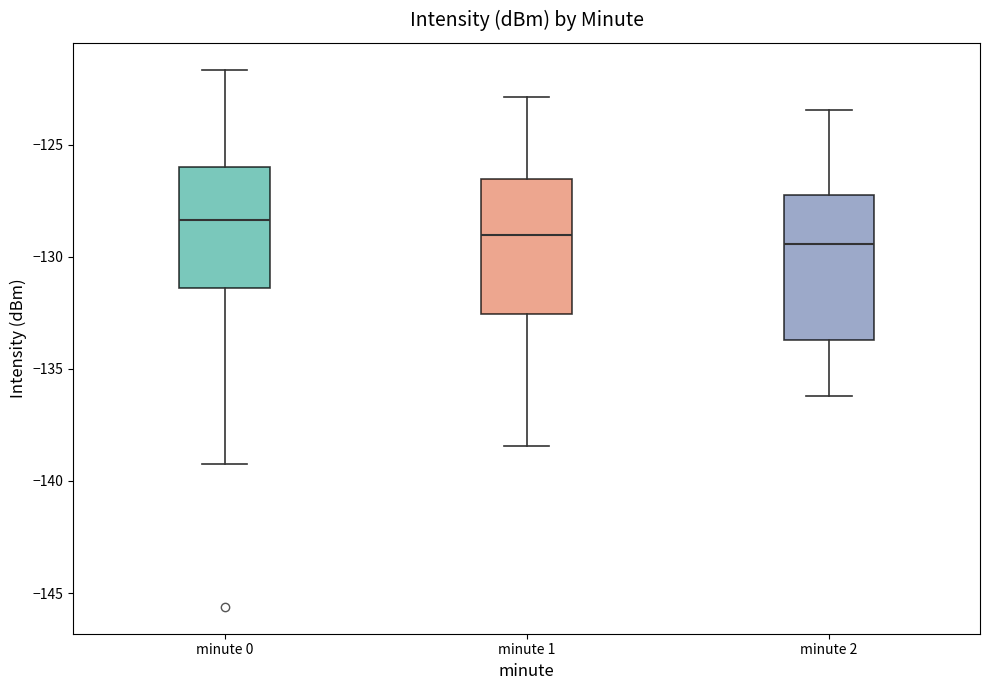

Reading left to right, read every box against the y-axis: the position of its median line, the range the box covers, and the ends of its whiskers. The values are not printed on the chart, so give them approximately, as read against the axis.

minute 0: median -128.5, box -131.5 to -126.0, whiskers -139.5 to -121.5
minute 1: median -129.0, box -132.5 to -126.5, whiskers -138.5 to -123.0
minute 2: median -129.5, box -133.5 to -127.5, whiskers -136.0 to -123.5